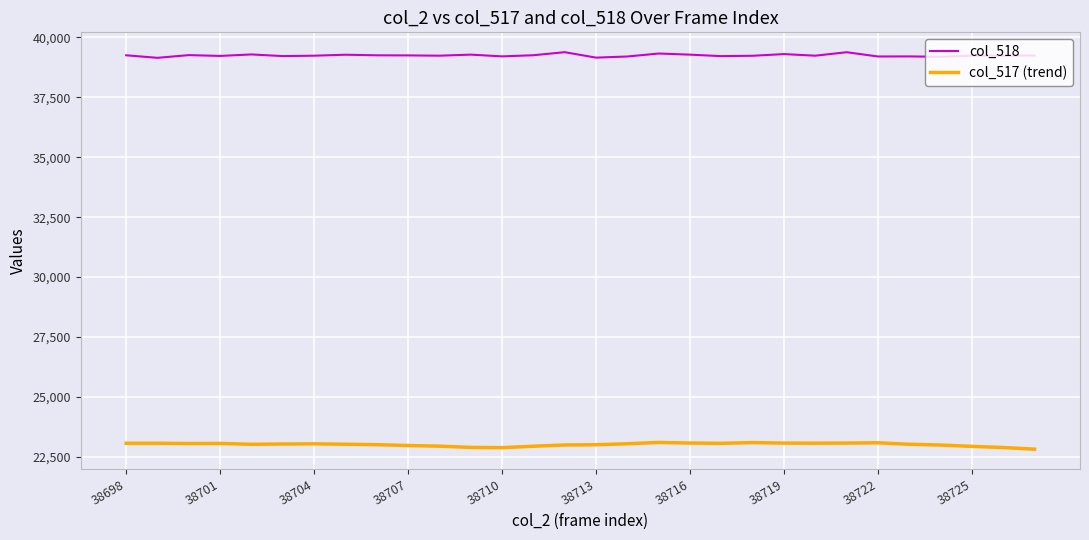

What is the minimum value shown in the chart?

22826.7